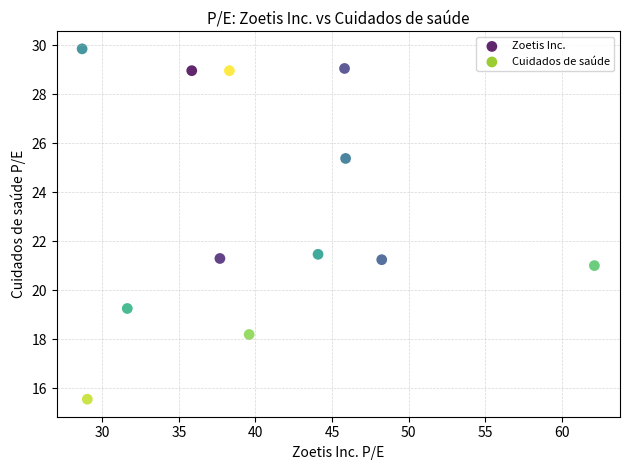

What is the range of Y values (max minus min)?

14.3